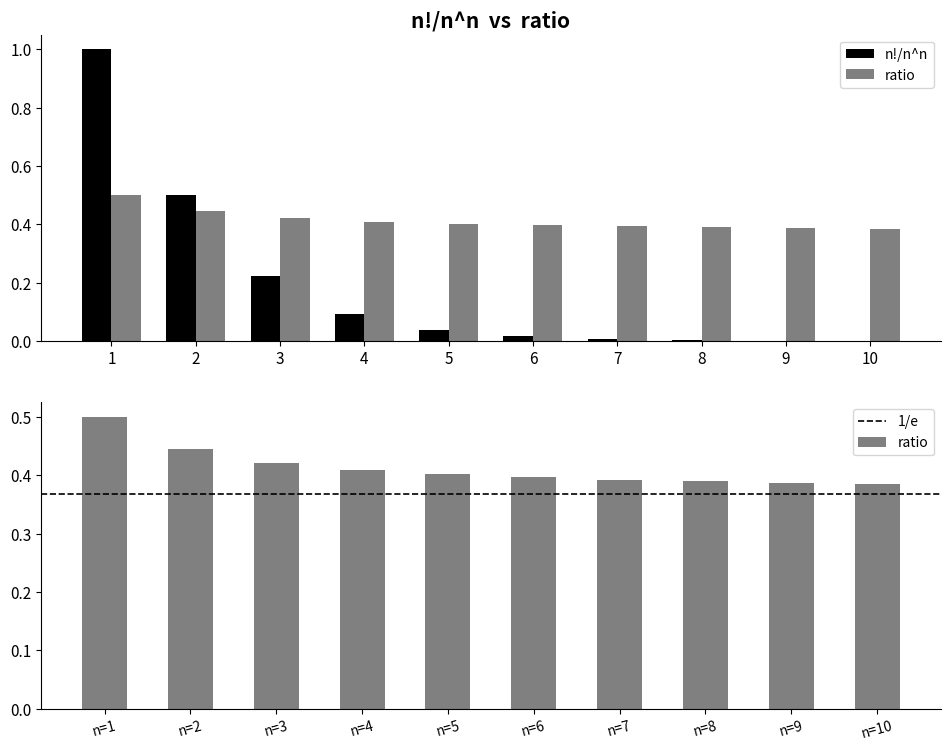

Does the chart contain any negative values?

No